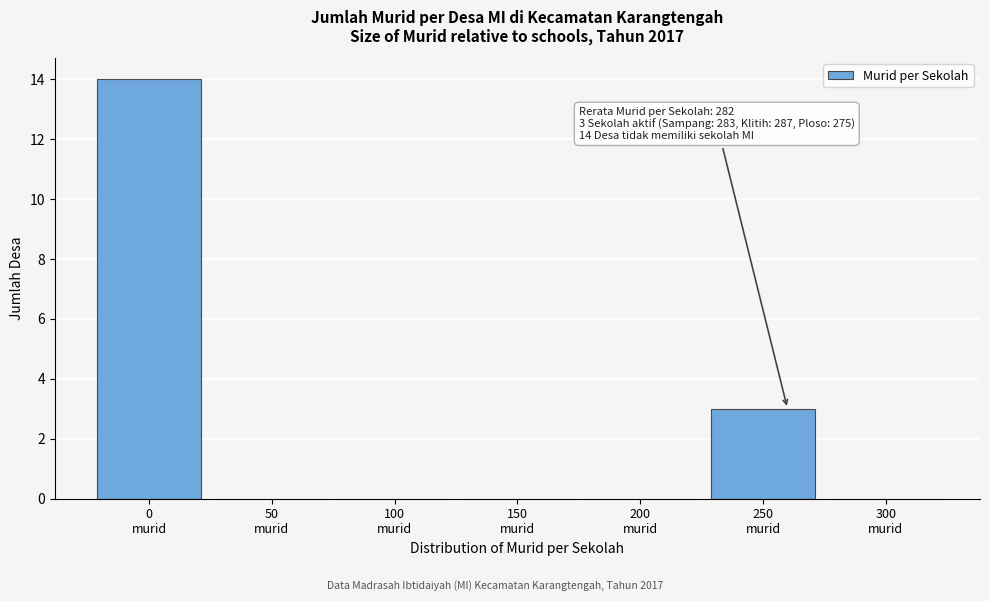

What is the greatest value displayed?

14